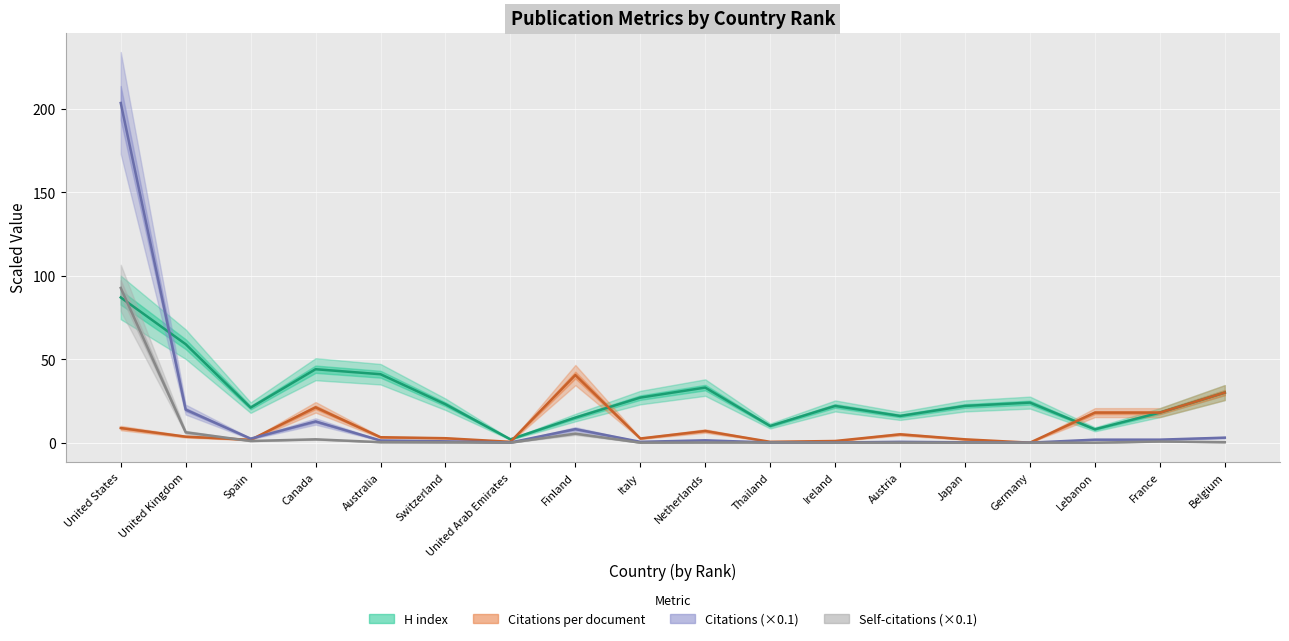

Is the value of Citations per document at Finland greater than the value of Self-citations at United Arab Emirates?

Yes